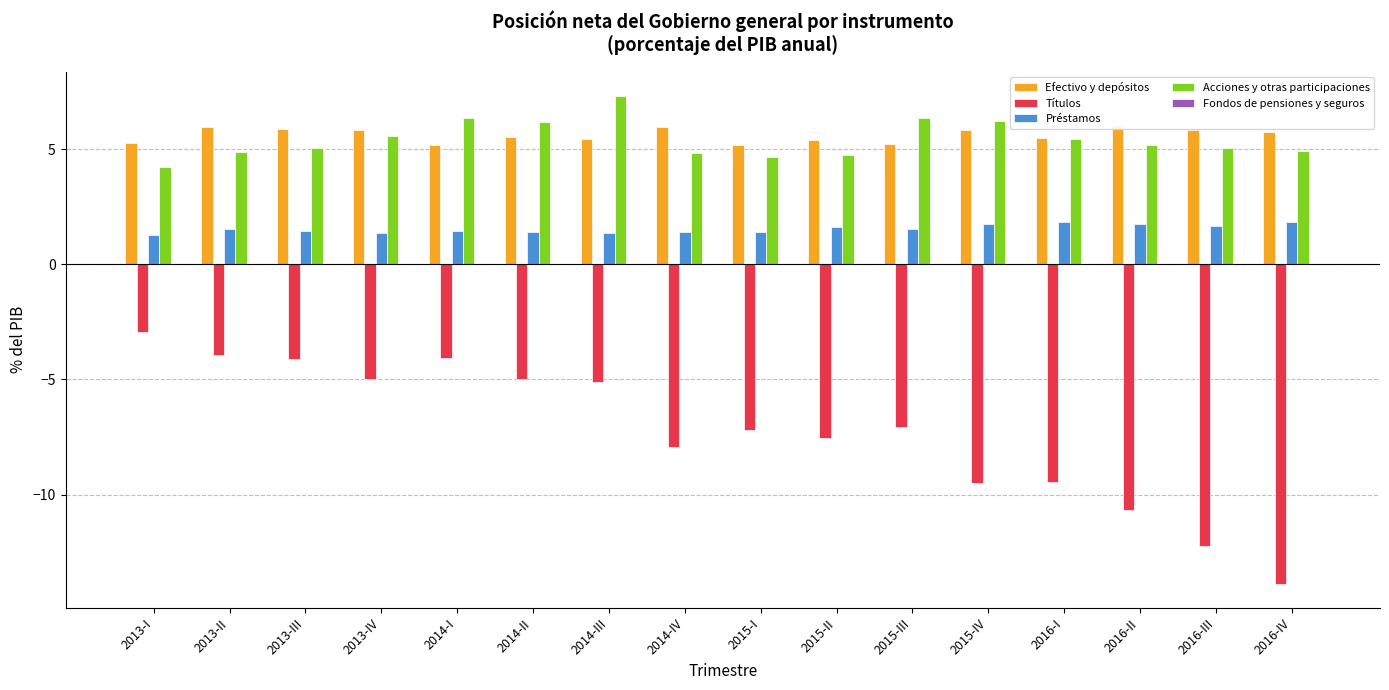

Are the bars grouped side by side (vs. stacked)?

Yes